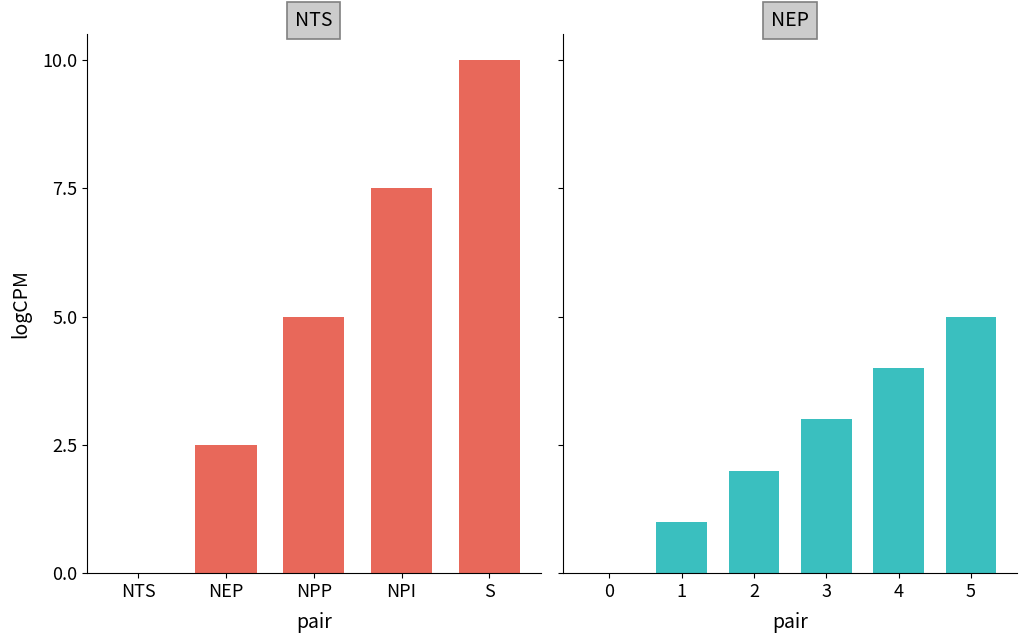

Which series has the largest range (max minus min)?

NTS